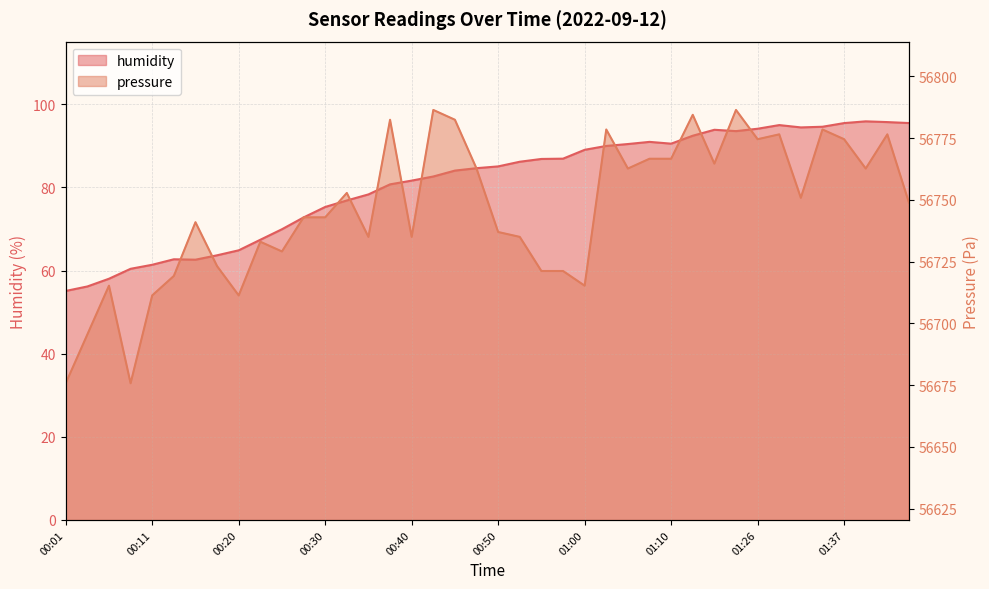

Rank the series by their average value, from highest to lowest.

pressure, humidity